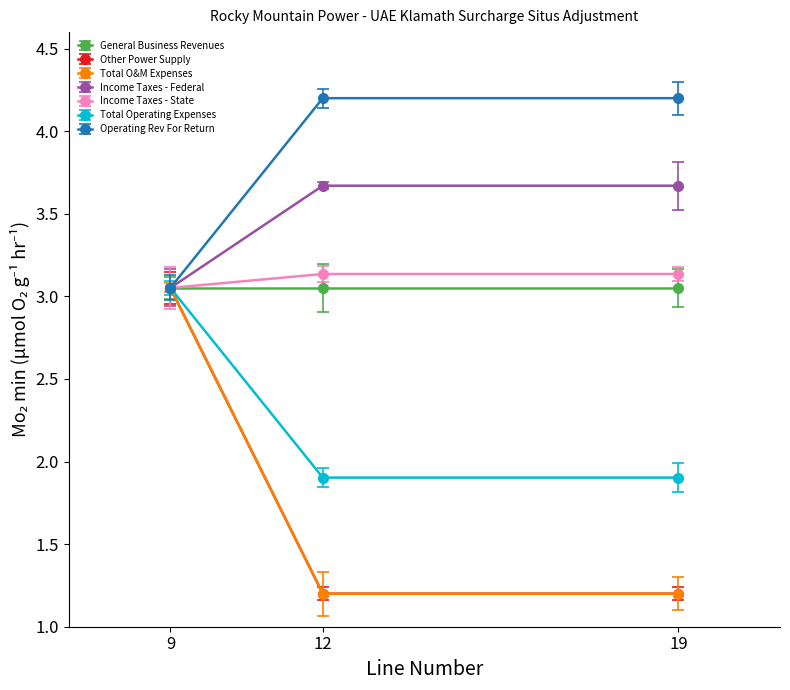

Does the chart have visible grid lines?

No